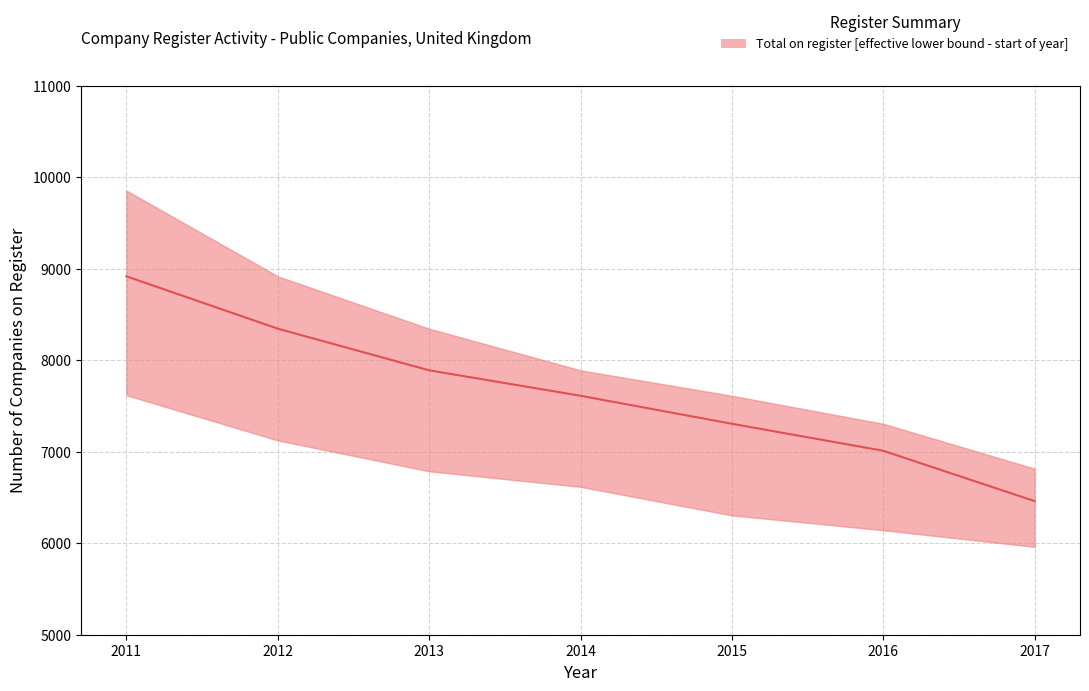

What is the ratio of the value at 2011 to the value at 2016?

1.3